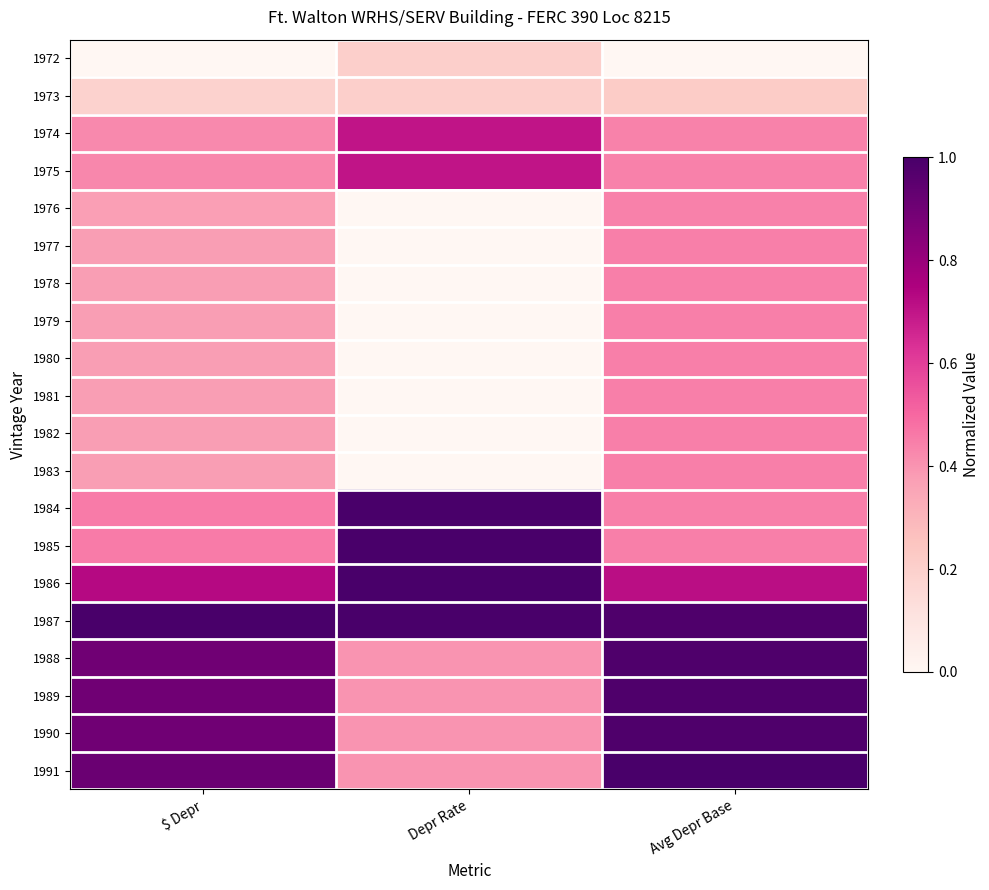

At how many categories does at least one series exceed 0?

3